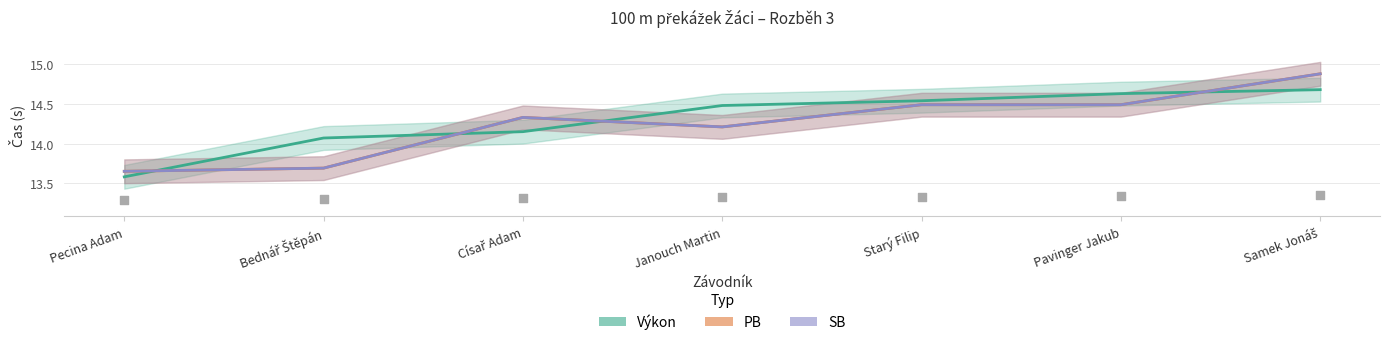

What is the total value across all series at Janouch Martin?

42.9